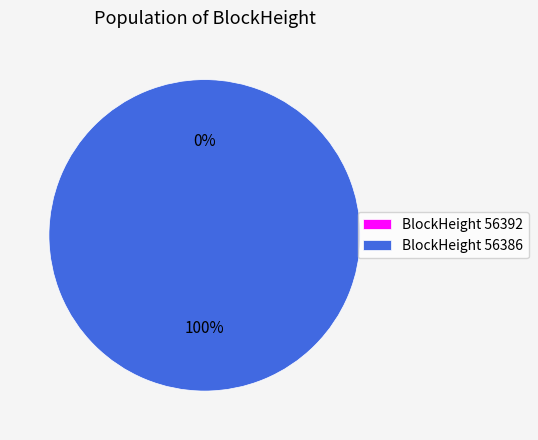

Do 56392 and 56386 together represent more than half of the pie?

Yes